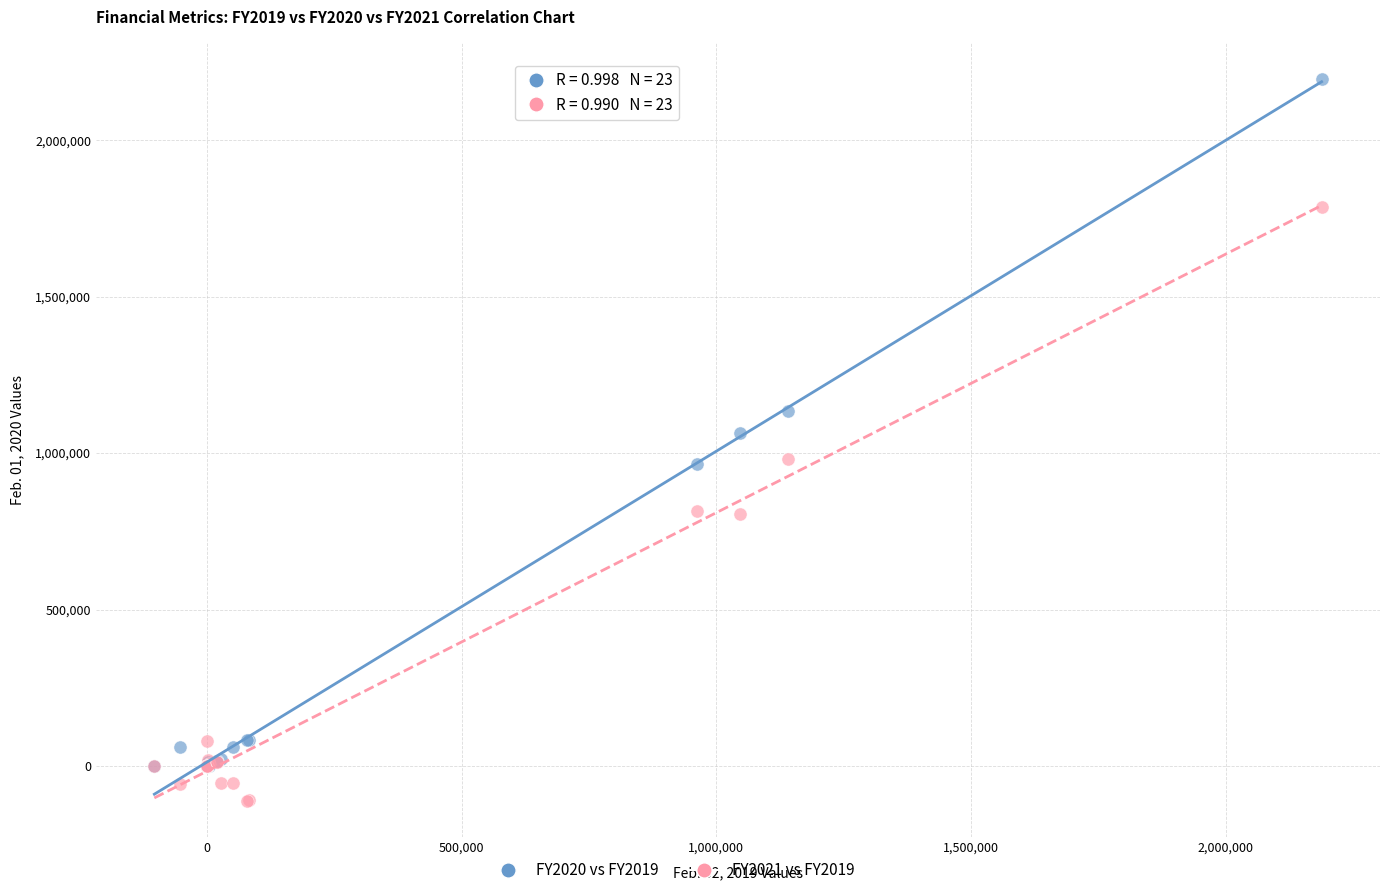

What are all the series names shown in the legend?

FY2020 vs FY2019, FY2021 vs FY2019